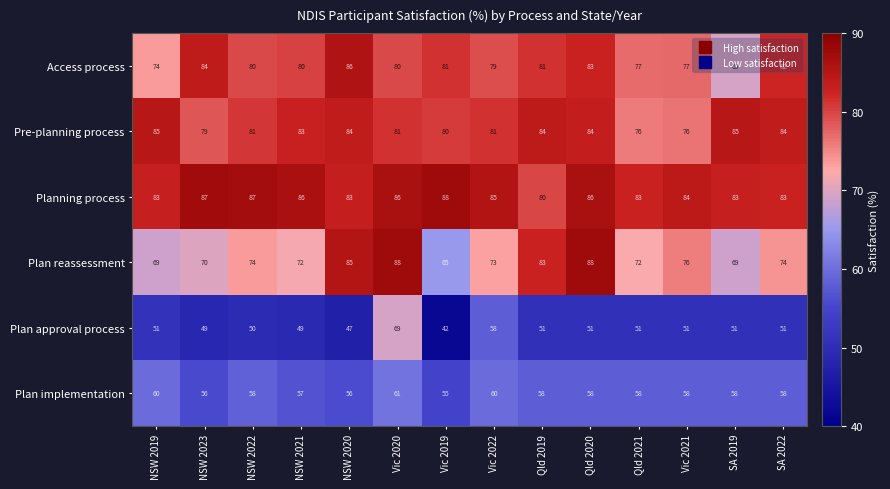

What is the average value of the Planning process series?

85